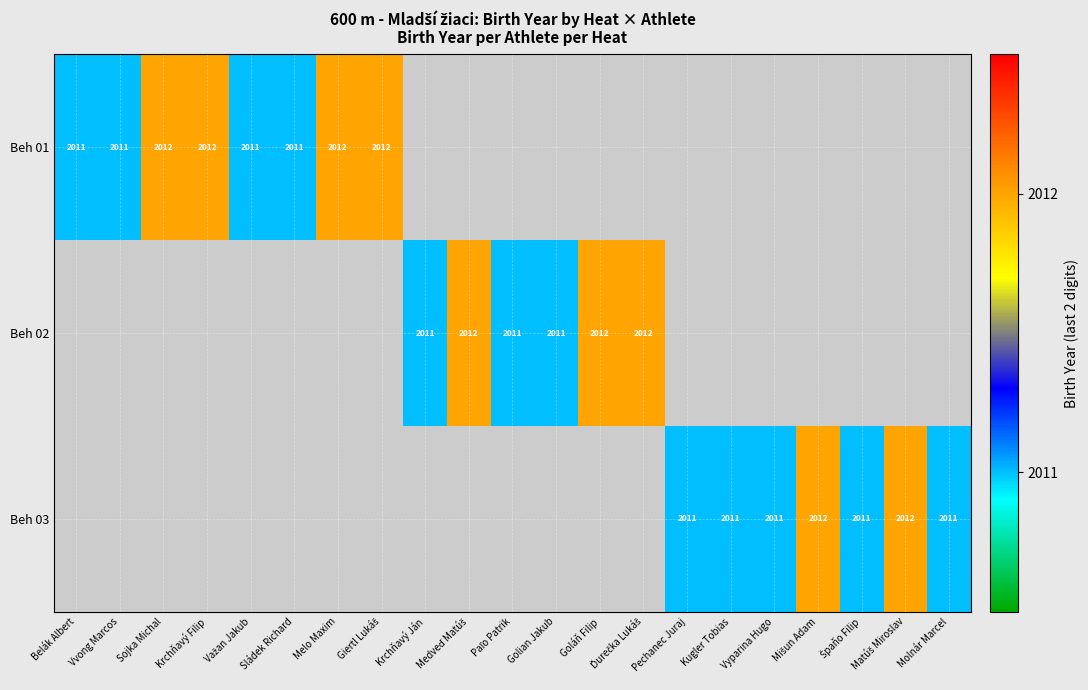

The value of Beh 01 at Belák Albert is 1188. True or false?

False